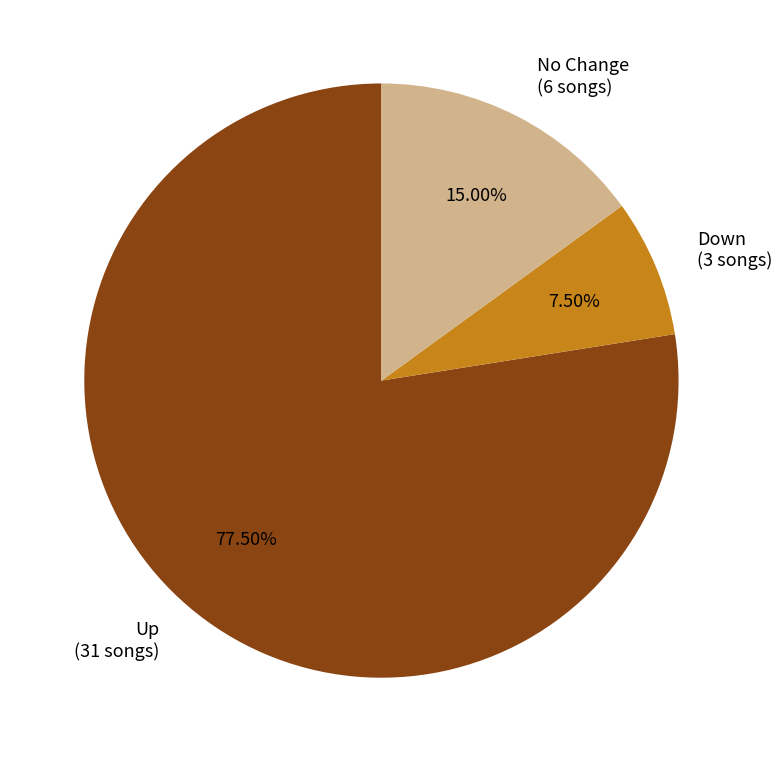

Which category has the biggest portion of the pie?

up